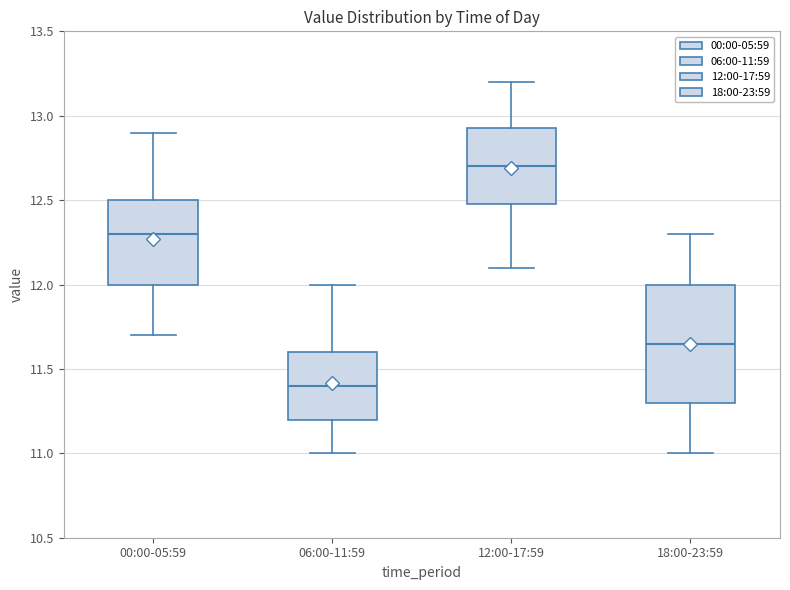

Where does the median line of the box for 06:00-11:59 sit on the y-axis? The values are not printed on the chart, so give them approximately, as read against the axis.

11.40